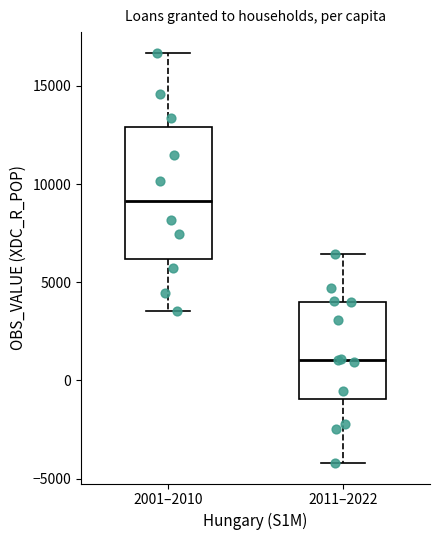

Reading left to right, transcribe this box plot: for each box, give where its median line is, the range the box spans, and where its two whiskers end, as read against the y-axis. The values are not printed on the chart, so give them approximately, as read against the axis.

2001–2010: median 9000, box 6000 to 13000, whiskers 3500 to 16500
2011–2022: median 1000, box -1000 to 4000, whiskers -4000 to 6500